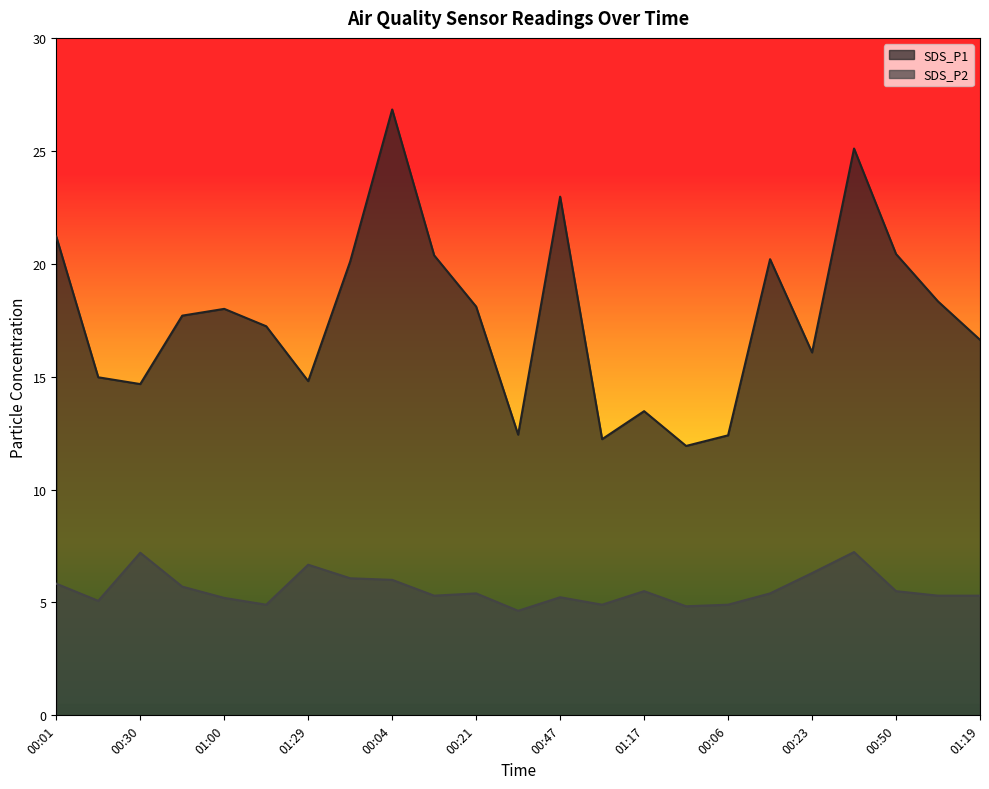

The SDS_P1 series shows 17.2 at 01:14. True or false?

True